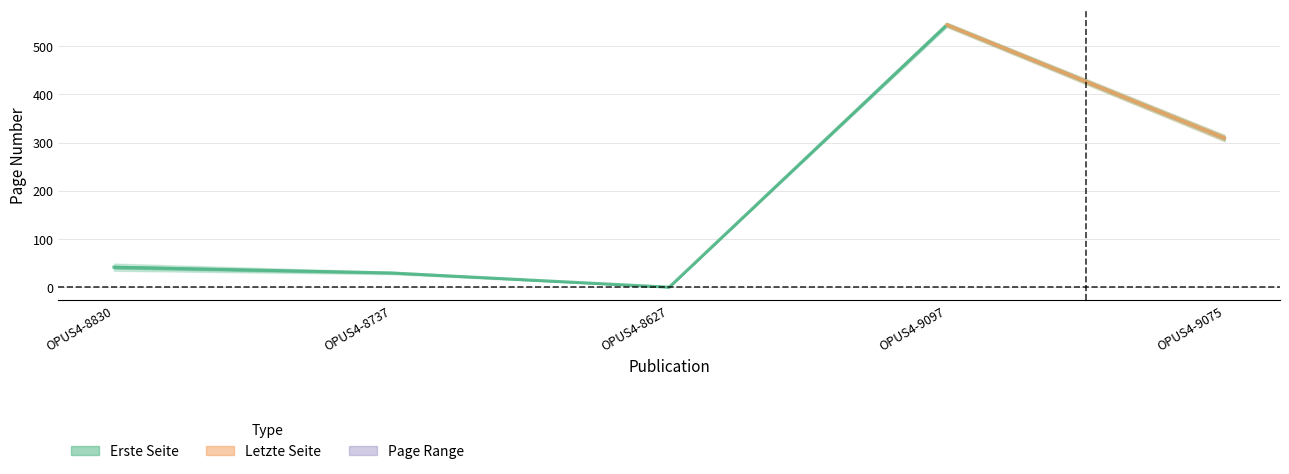

The chart shows a value of 329.4 at OPUS4-9097. True or false?

False